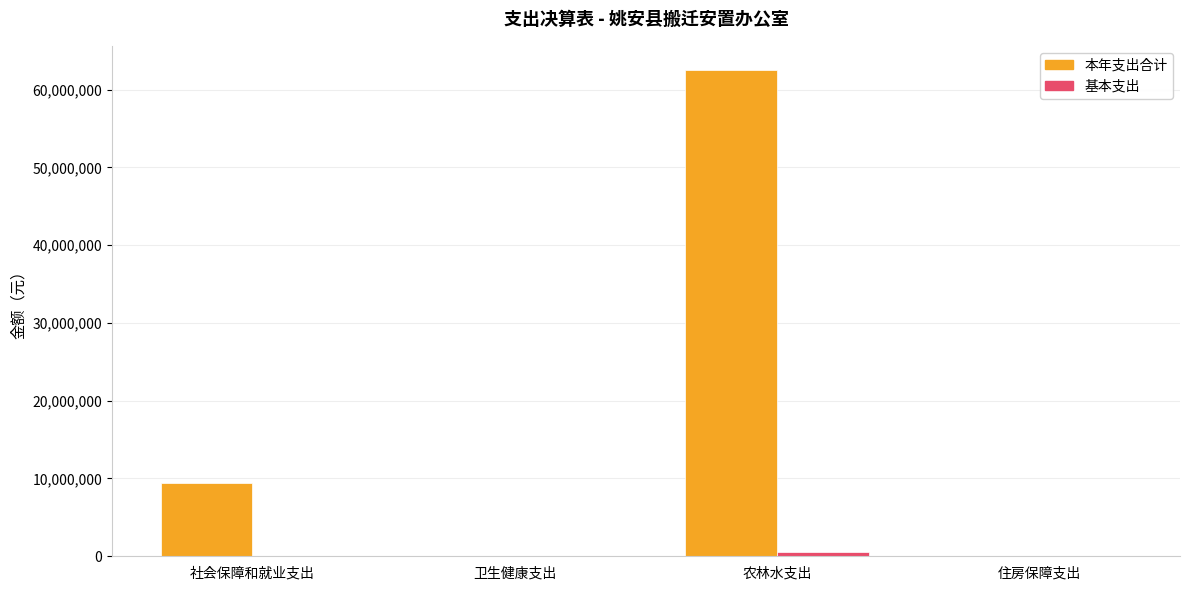

Where is 本年支出合计 nearest to the value 31269366?

社会保障和就业支出